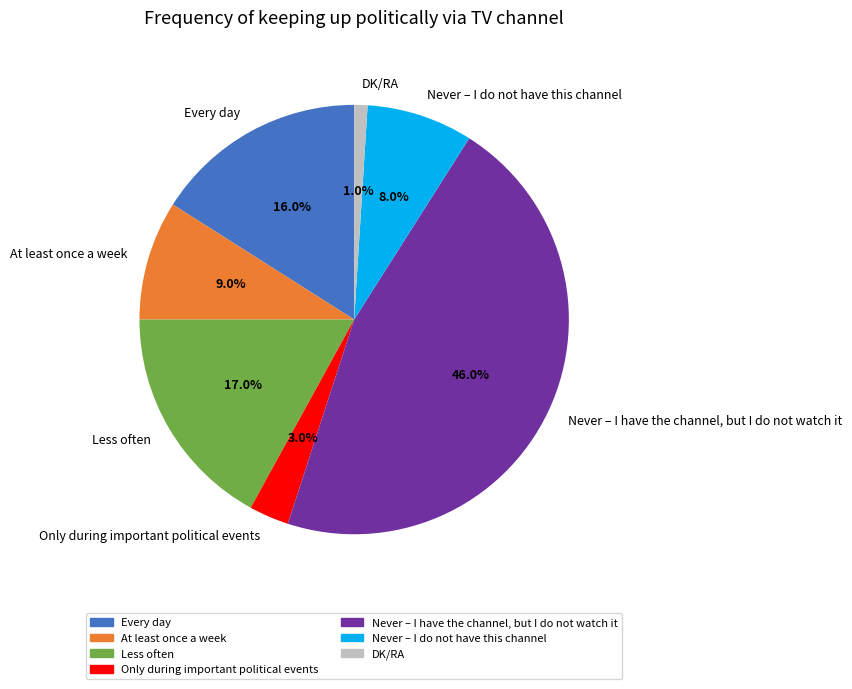

Do DK/RA and Never – I have the channel, but I do not watch it together represent more than half of the pie?

No